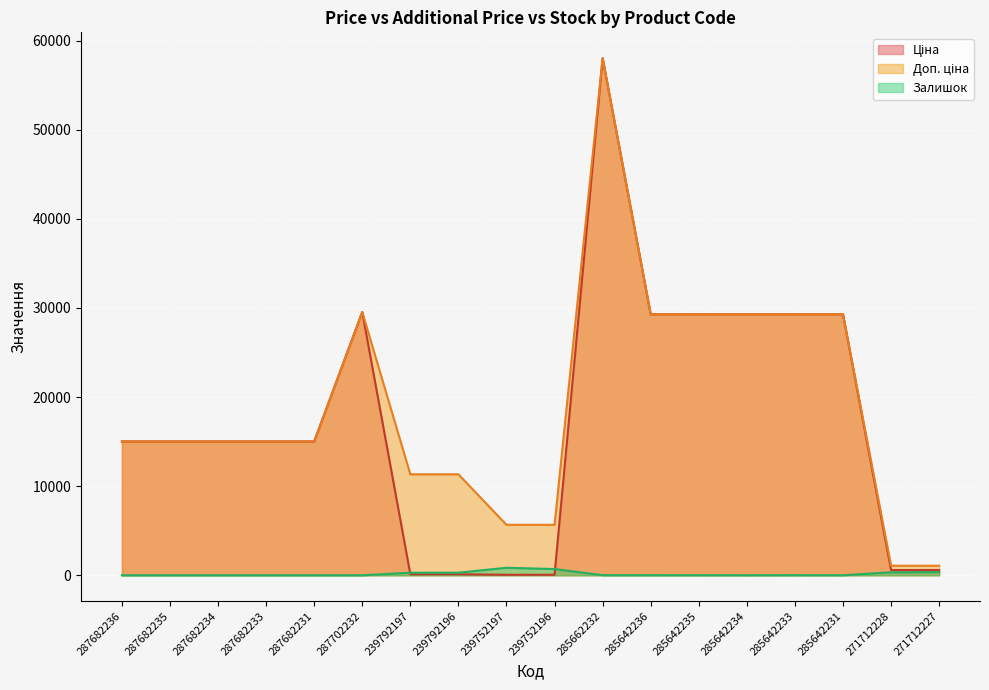

What is the maximum value for Доп. ціна?

58037.0